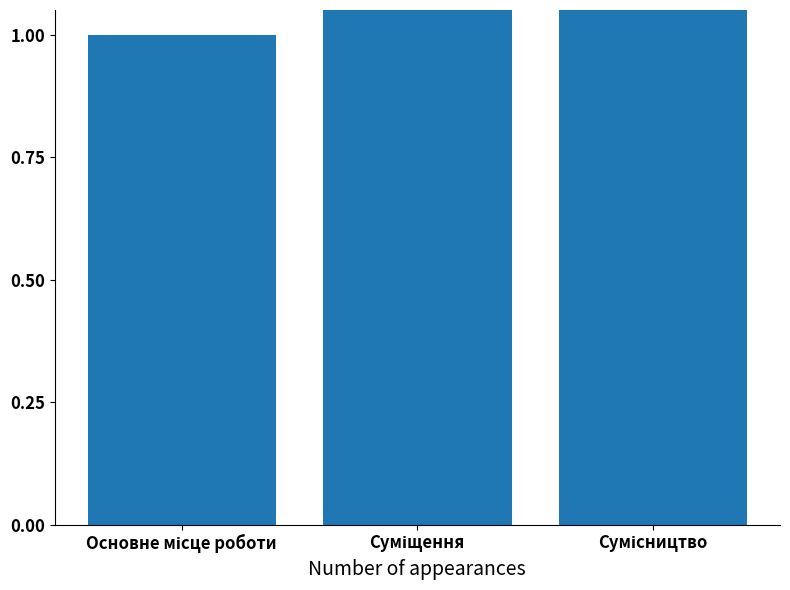

Reading right to left, extract all data points from this chart.

3	2	1